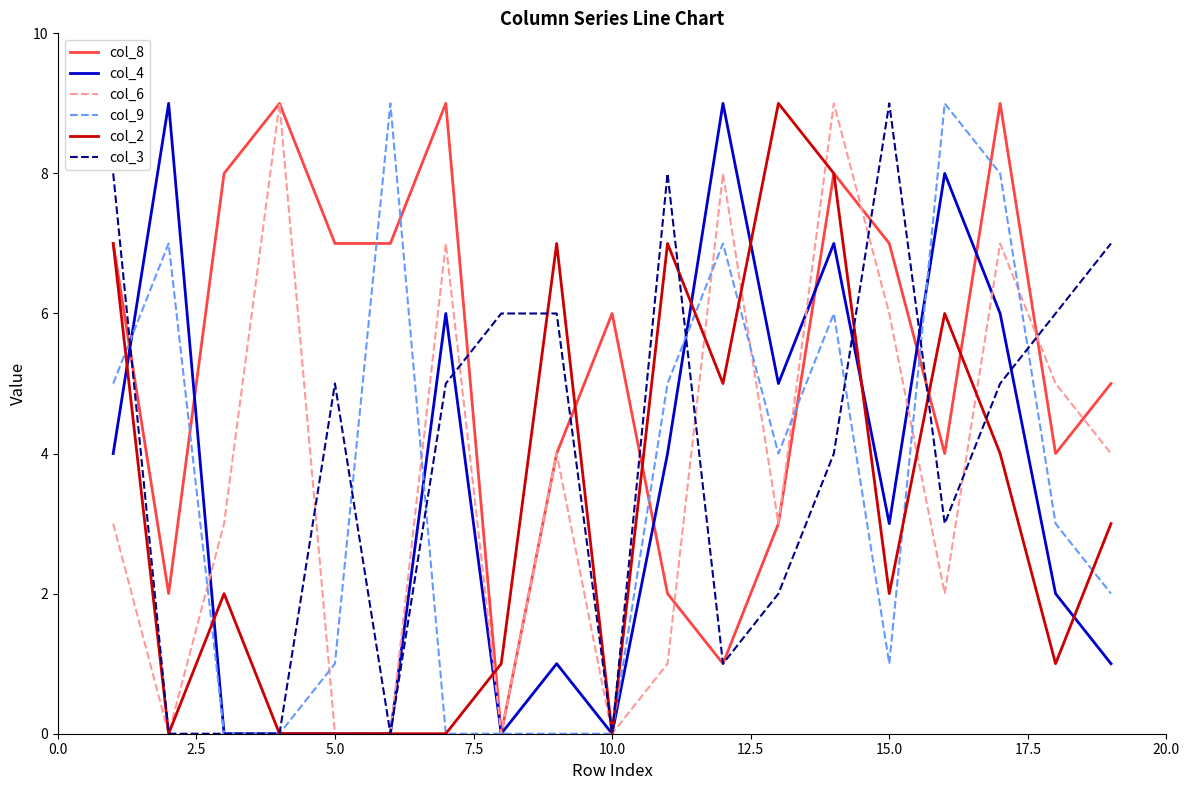

Count the number of categories in the chart.

19